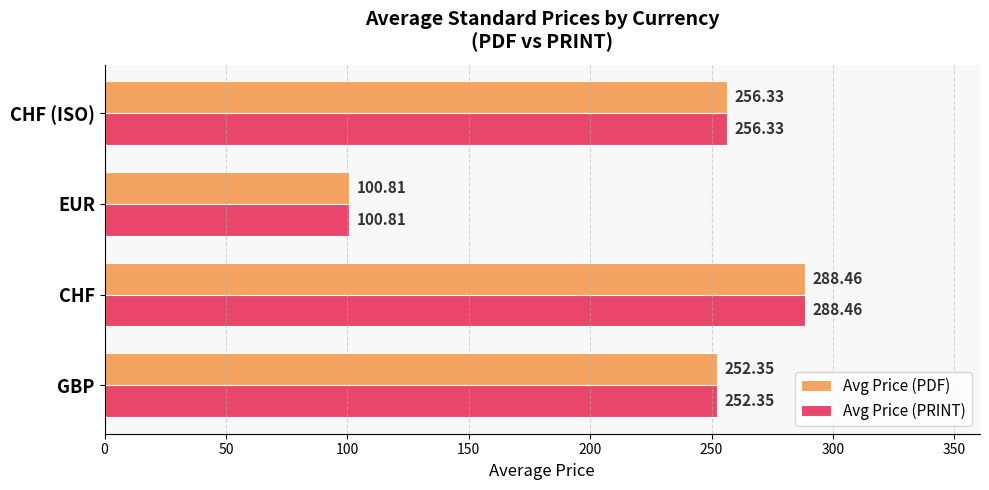

At how many categories does at least one series exceed 113?

3